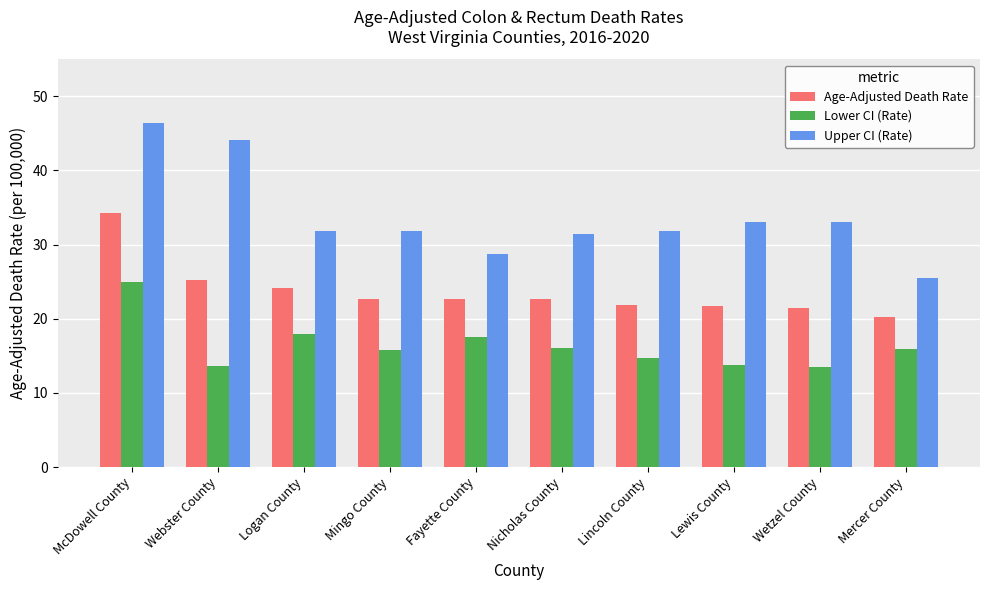

Count the number of data series in this chart.

3